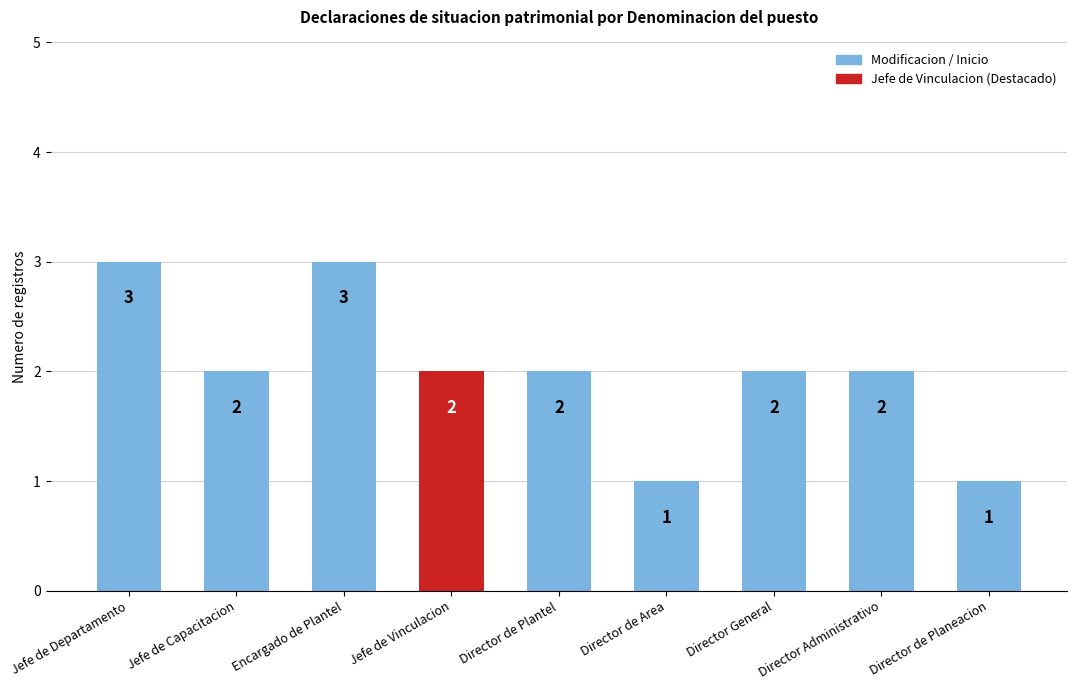

At which label does the data first exceed 2?

Jefe de Departamento